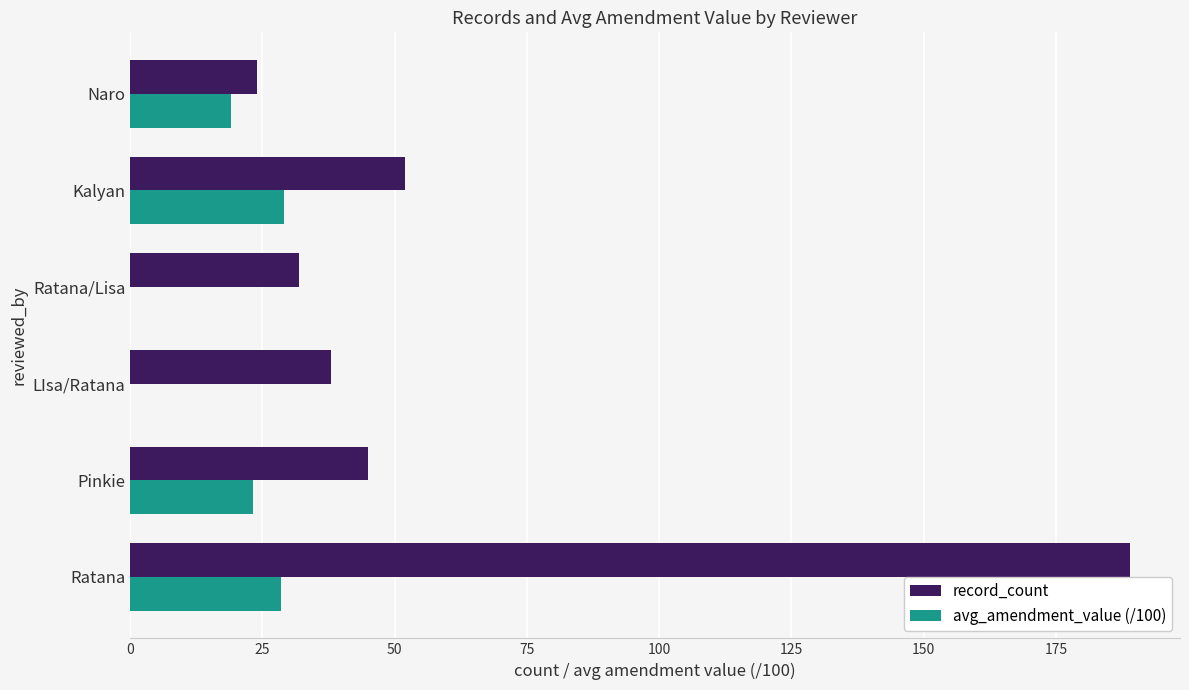

Which series has the widest spread of values?

record_count